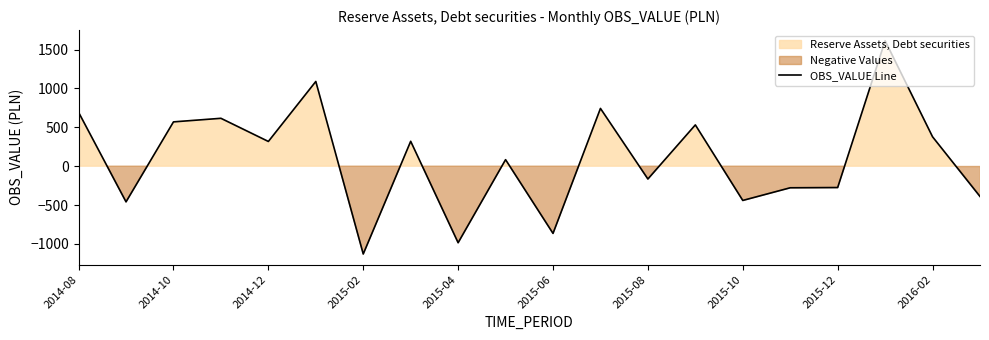

Is it true that the value at 11 is 179?

False